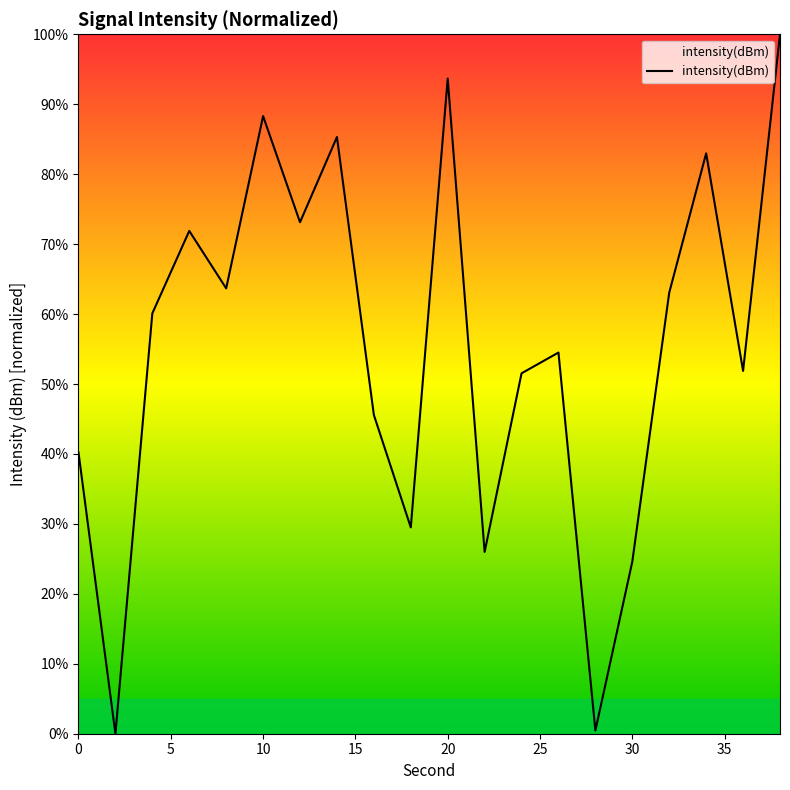

What is the maximum value shown in the chart?

100.0